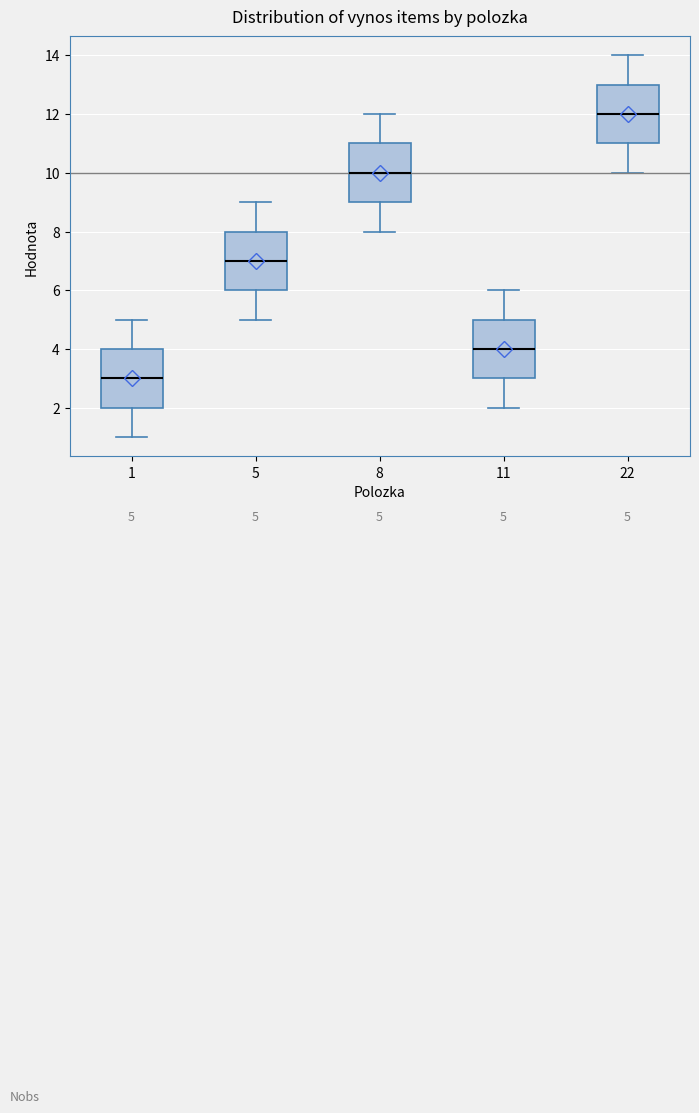

Which box's median line is the highest?

22